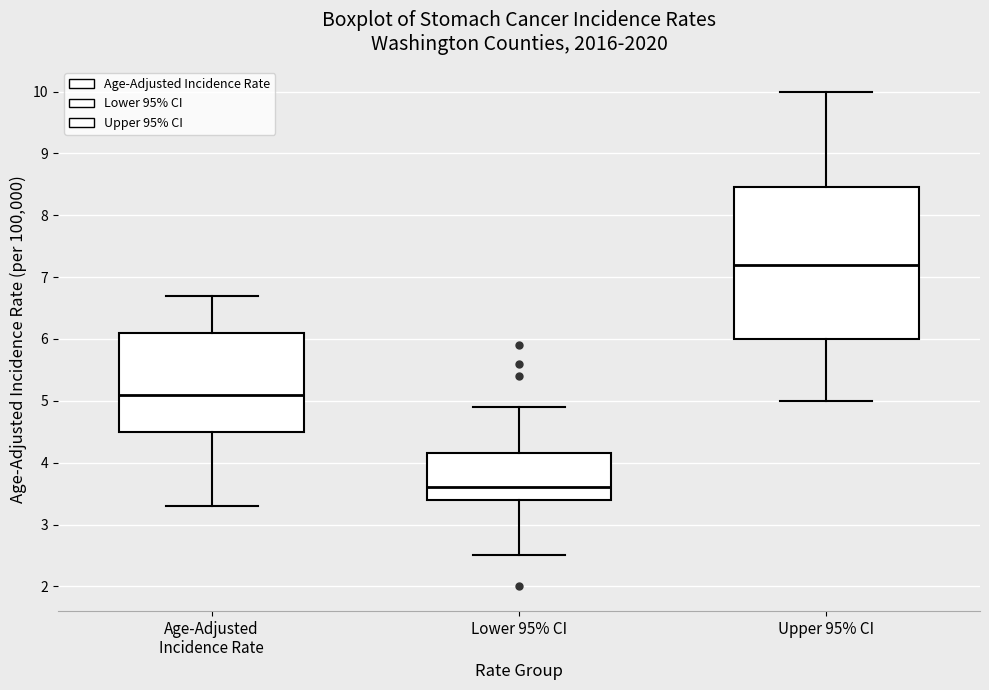

Reading left to right, transcribe this box plot: for each box, give where its median line is, the range the box spans, and where its two whiskers end, as read against the y-axis. The values are not printed on the chart, so give them approximately, as read against the axis.

Age-Adjusted Incidence Rate: median 5.1, box 4.5 to 6.1, whiskers 3.3 to 6.7
Lower 95% CI: median 3.6, box 3.4 to 4.2, whiskers 2.5 to 4.9
Upper 95% CI: median 7.2, box 6.0 to 8.5, whiskers 5.0 to 10.0